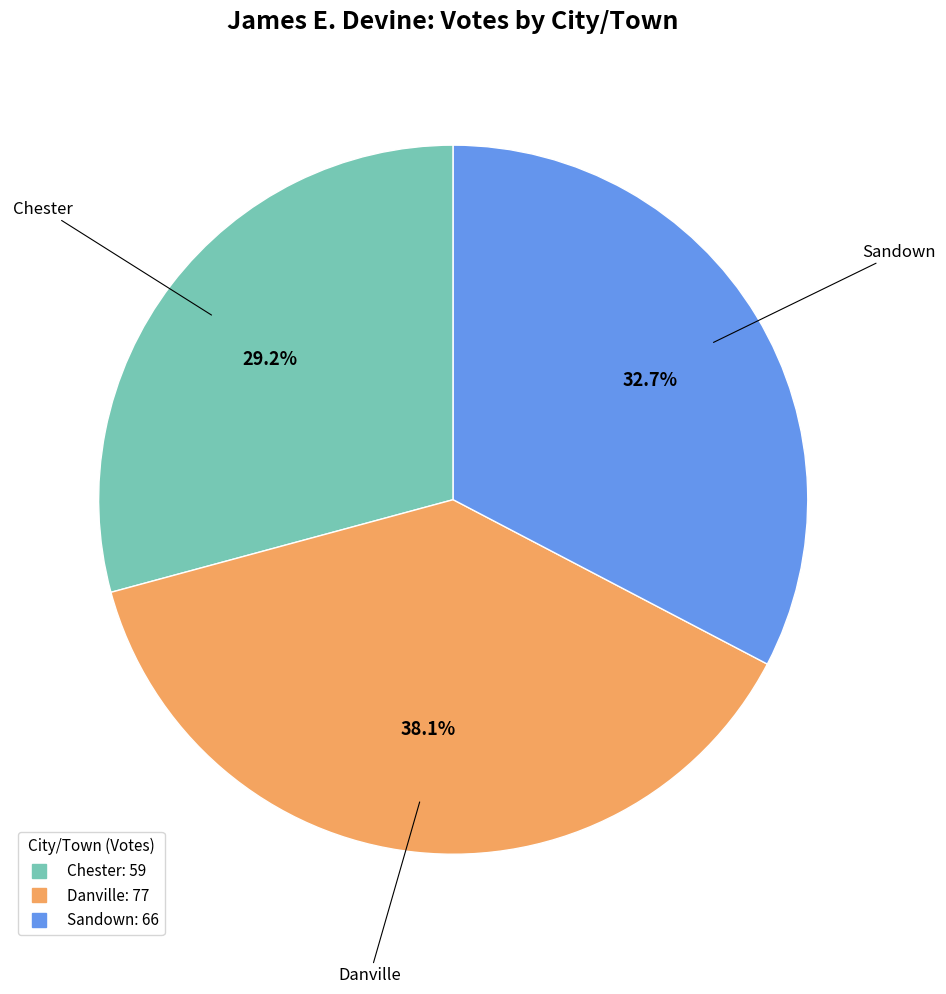

Which slice is the largest?

Danville